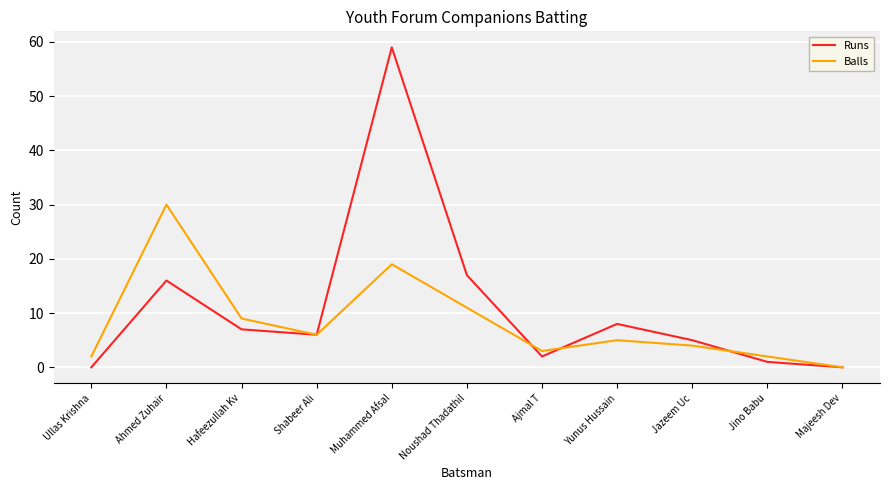

At how many categories does at least one series exceed 15?

3